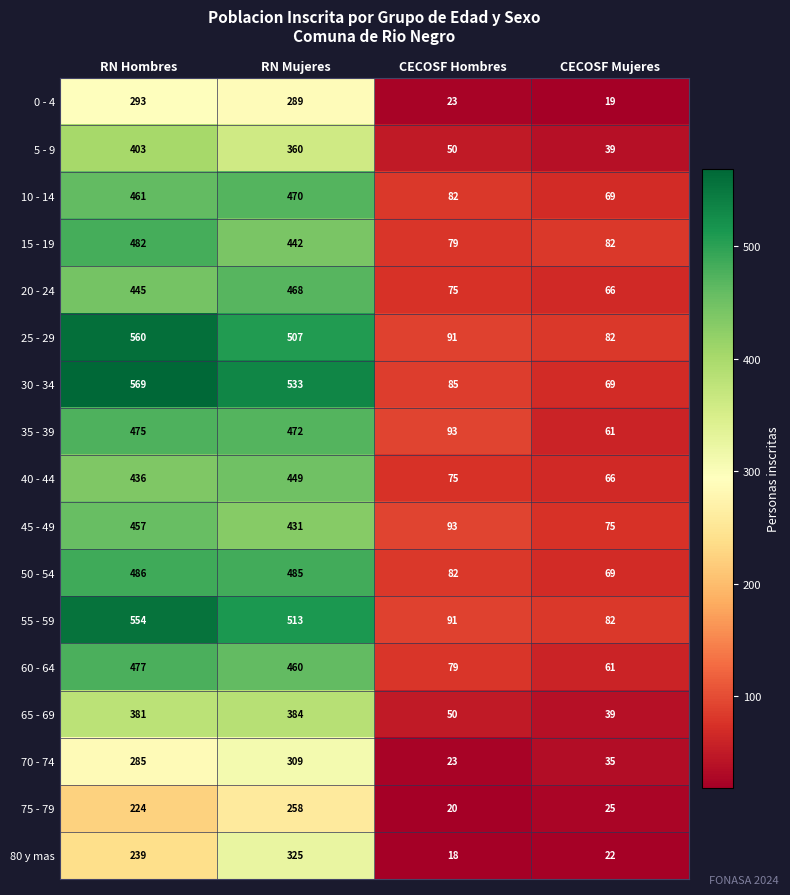

Which category has the lowest value across all series?

CECOSF Hombres